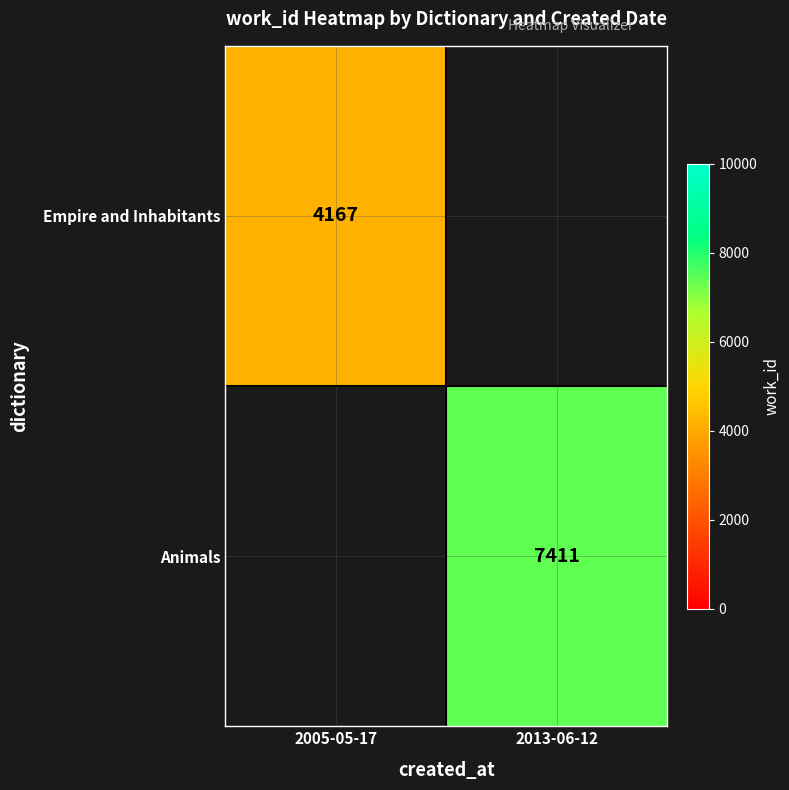

How many categories are shown in the chart?

2